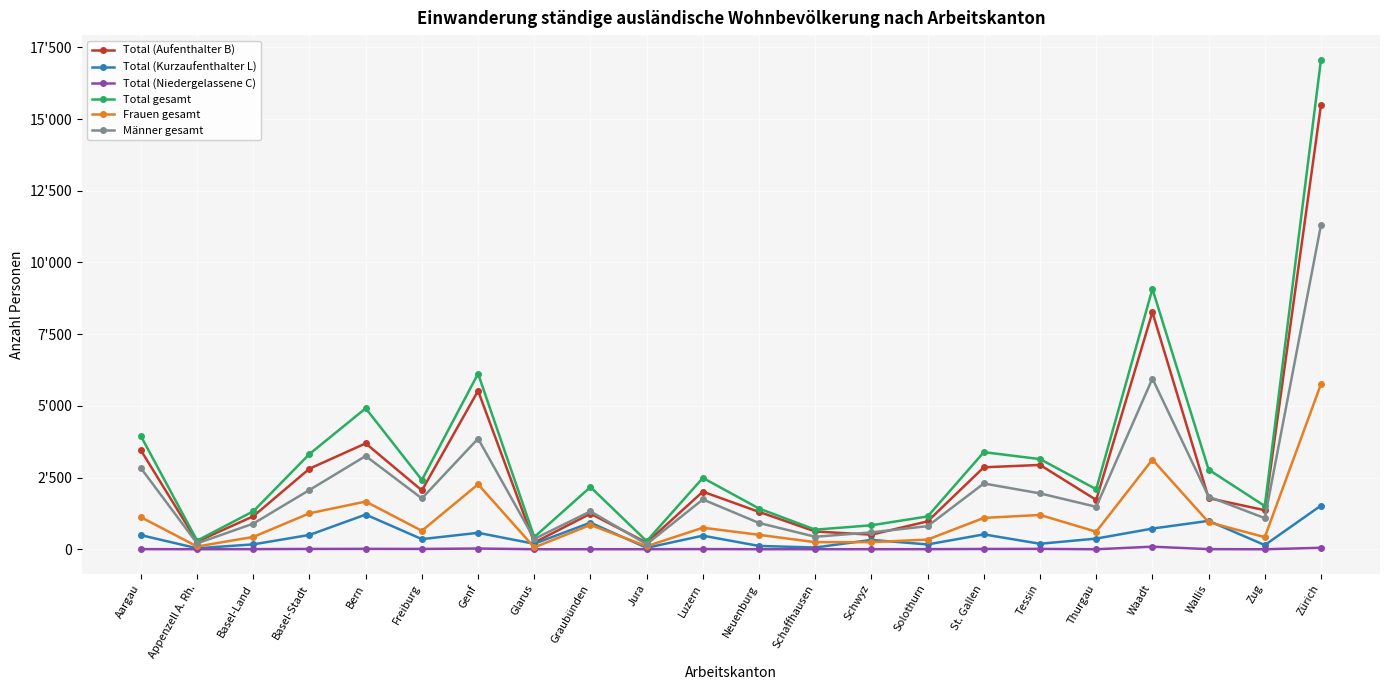

Does the chart have visible grid lines?

Yes